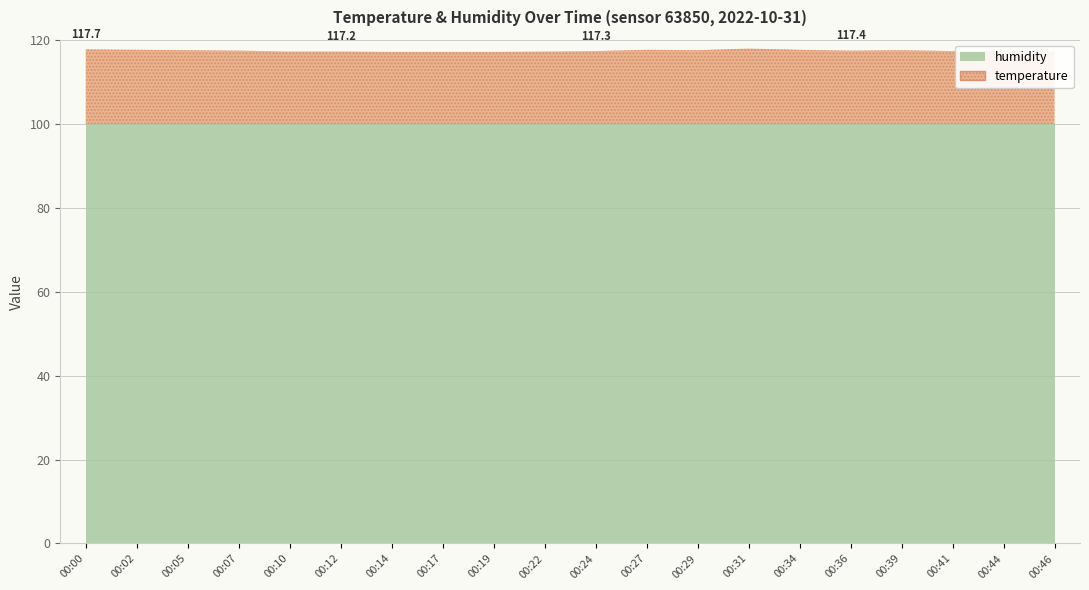

At 00:22, list the series in order from smallest to largest.

temperature, humidity